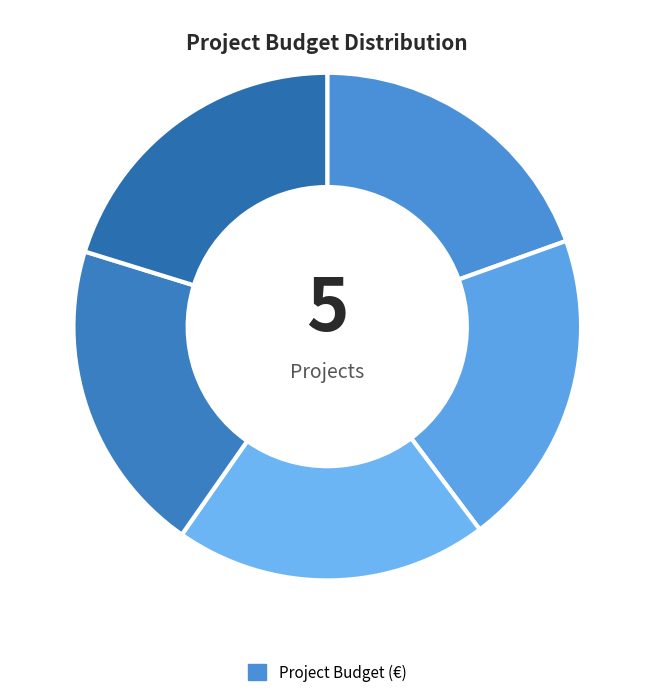

How many segments does this pie chart have?

5